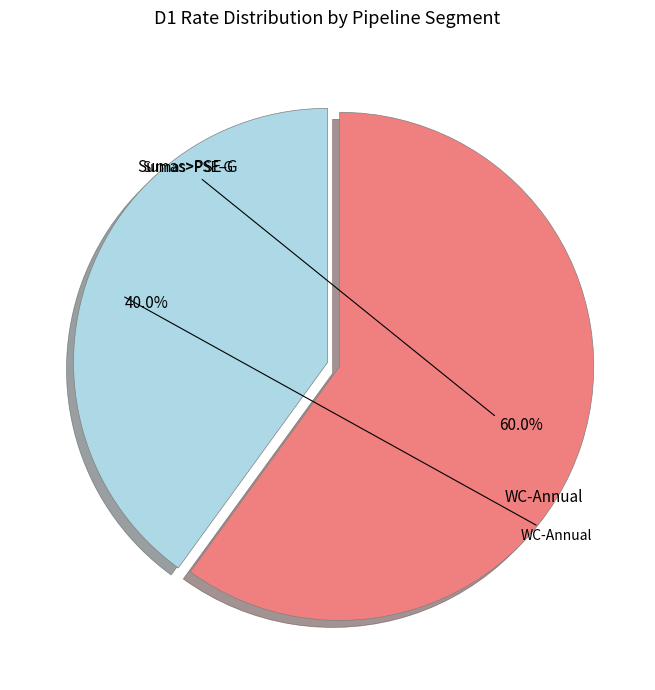

Is there a majority slice in this chart?

Yes